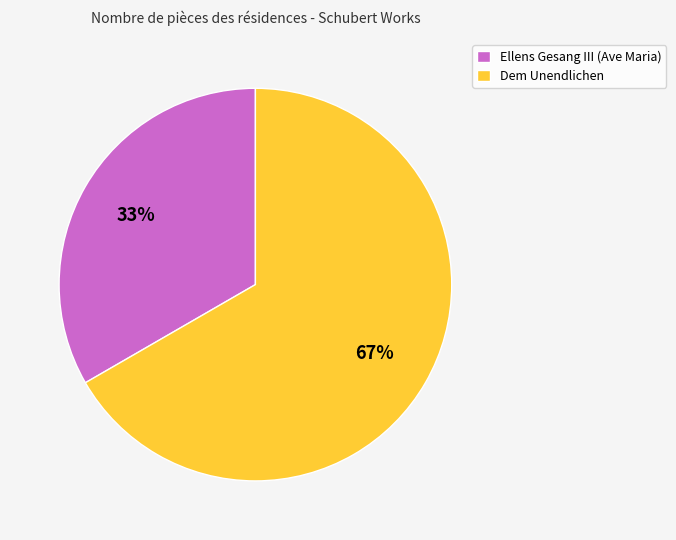

Which category has the biggest portion of the pie?

Dem Unendlichen